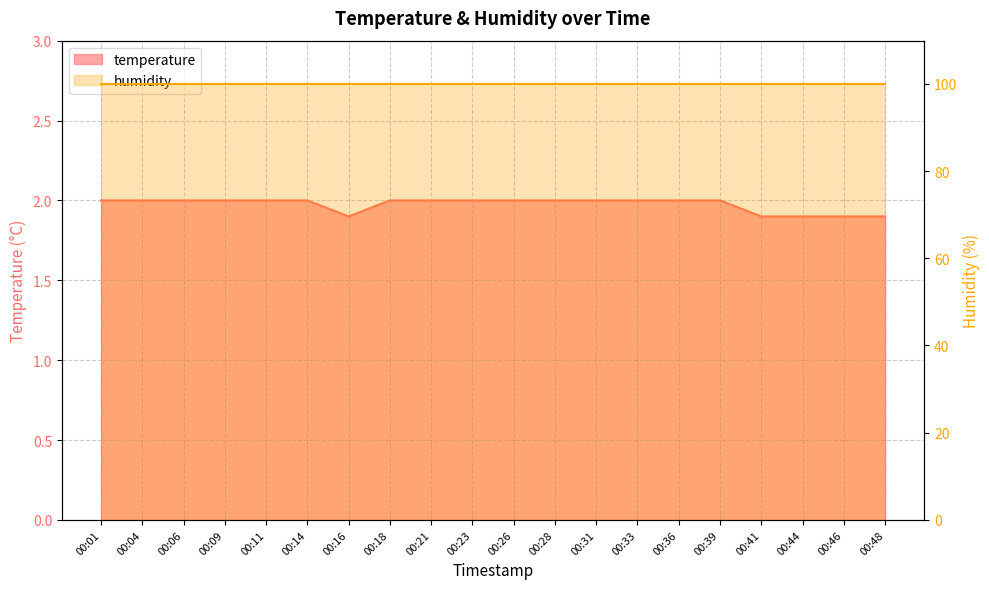

What is the ratio of the value at 00:48 to the value at 00:14?

0.9